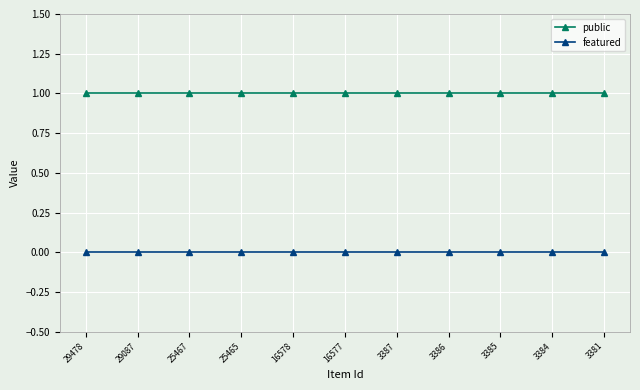

Rank the series at 29087 from lowest to highest value.

featured, public